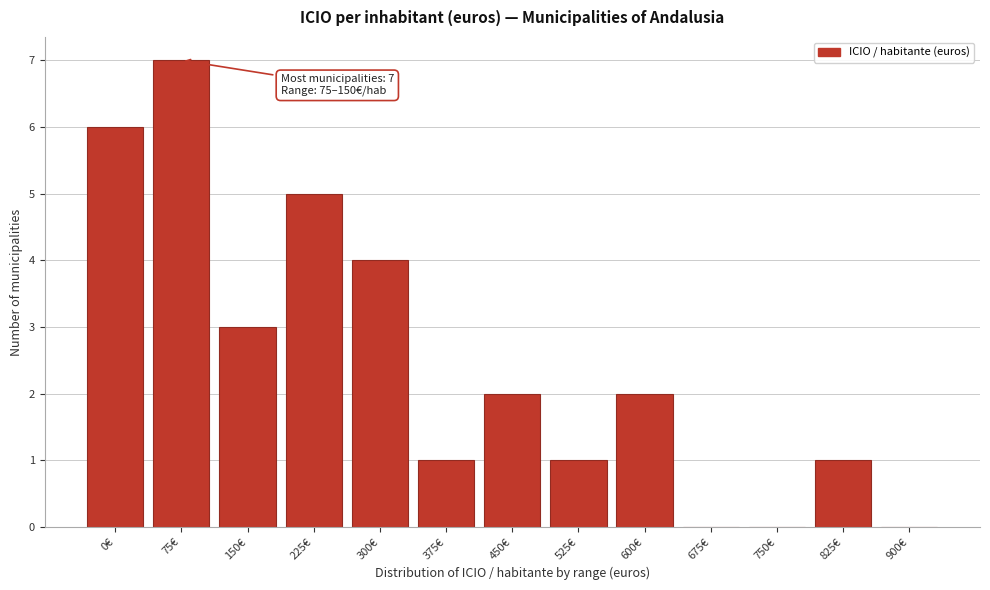

Reading left to right, what are all the values shown in this chart?

0€=6	75€=7	150€=3	225€=5	300€=4	375€=1	450€=2	525€=1	600€=2	675€=0	750€=0	825€=1	900€=0